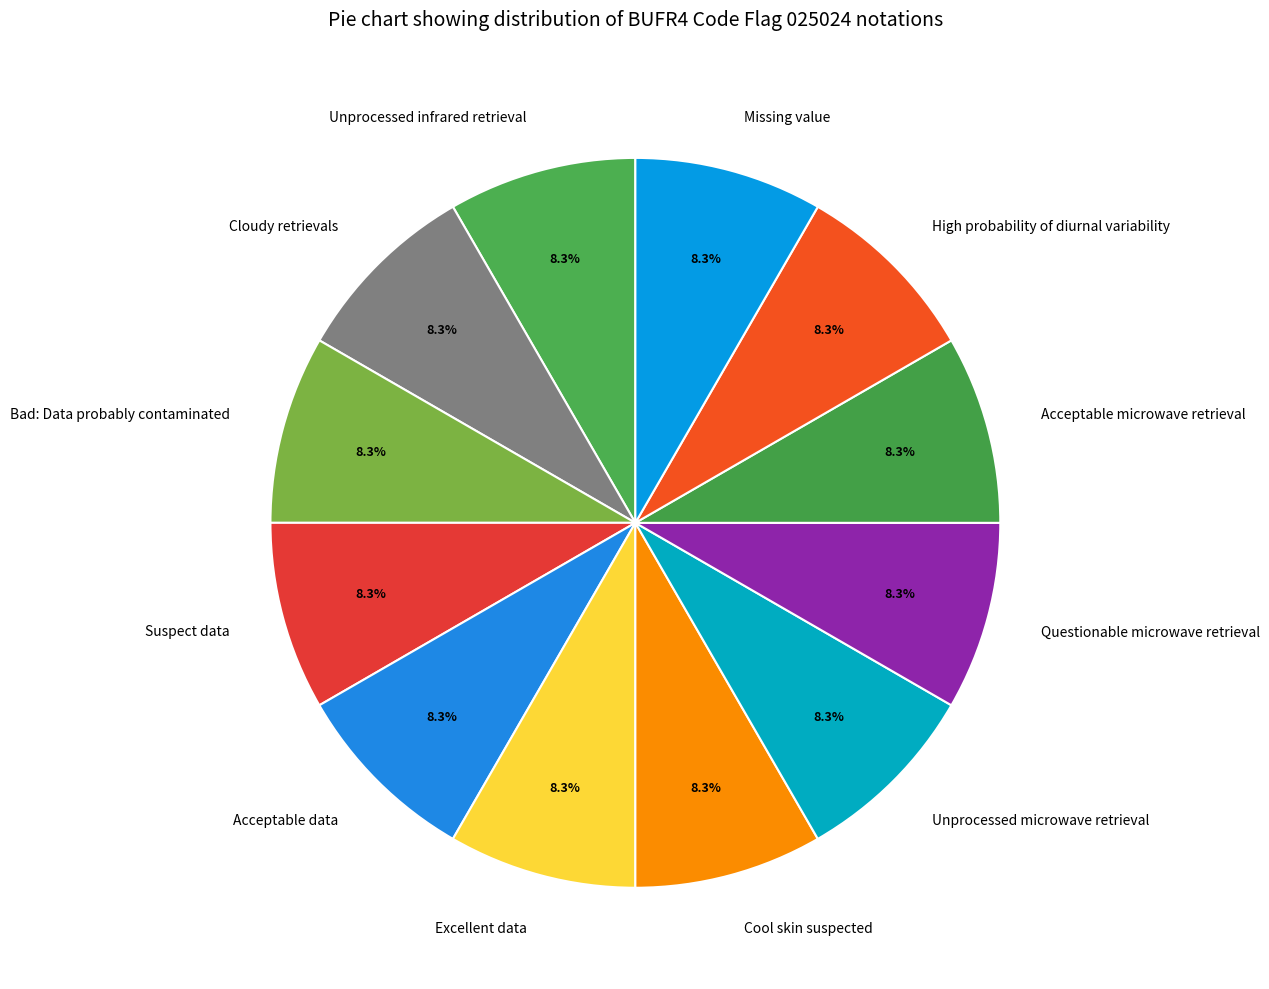

To the nearest percent, what is the combined percentage of Suspect data and Cool skin suspected?

17%